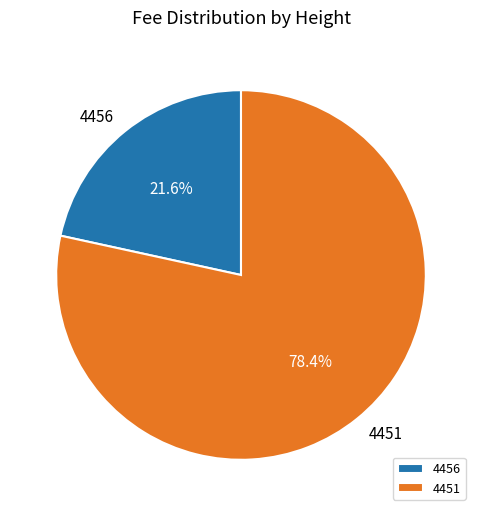

True or false: 4451 accounts for 78% of the total.

True